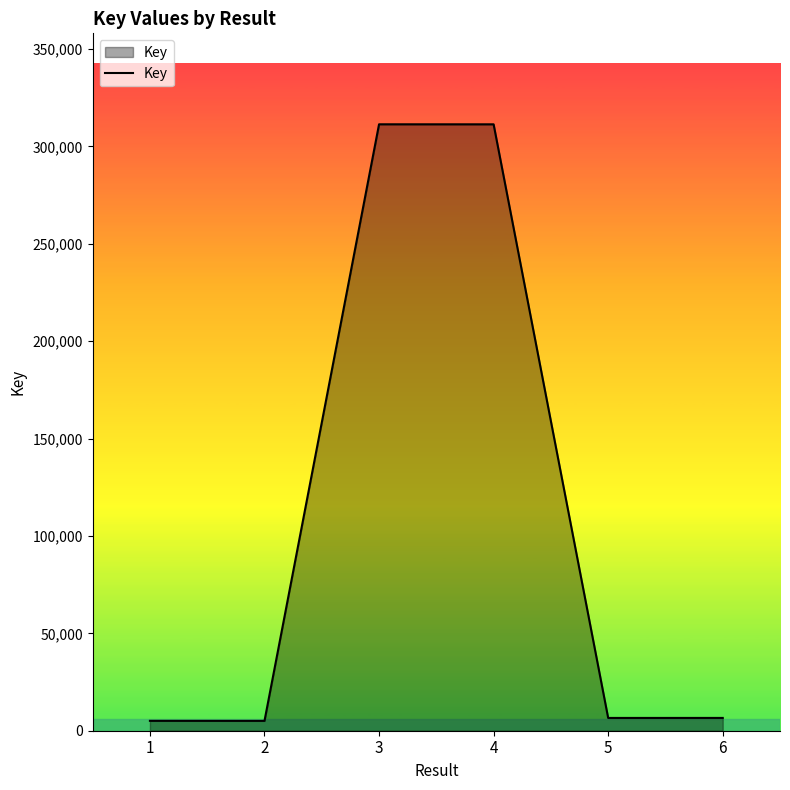

Is it true that the value at 2 is 5059?

True